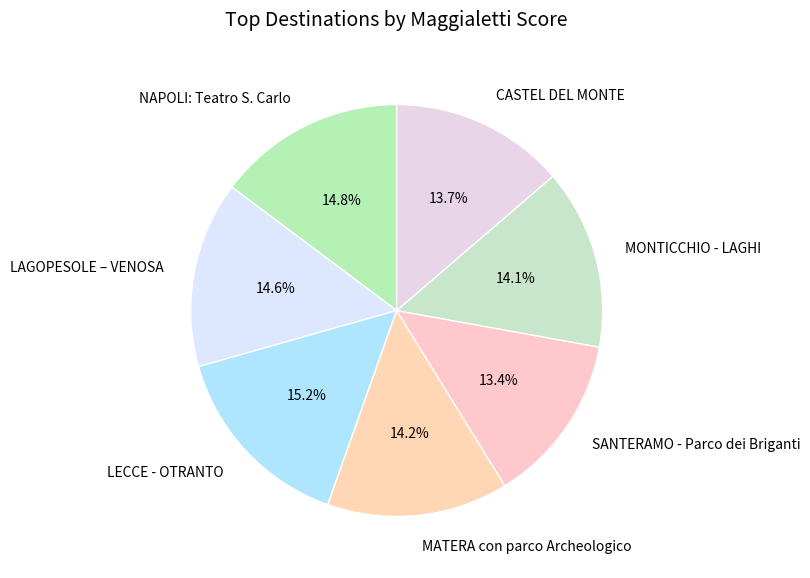

Do NAPOLI: Teatro S. Carlo and SANTERAMO - Parco dei Briganti together represent more than half of the pie?

No